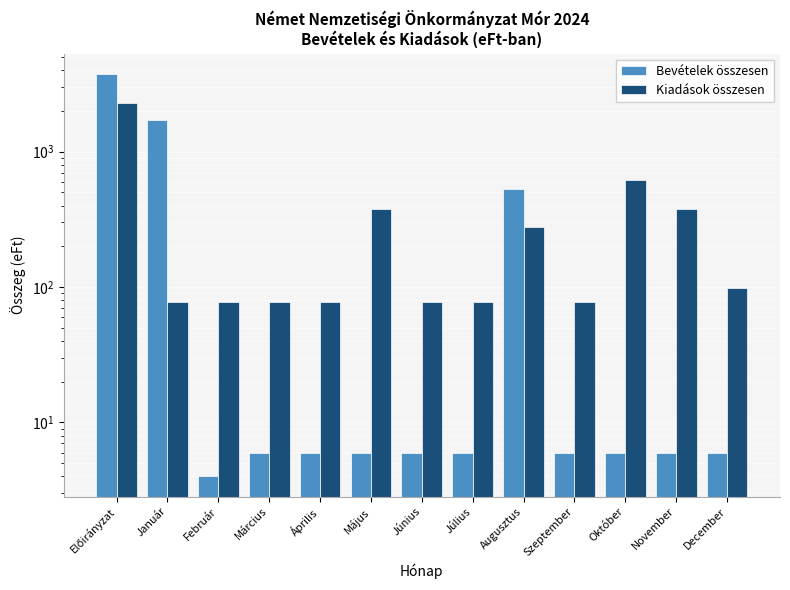

What is the label of the 6th bar from the left?

Május